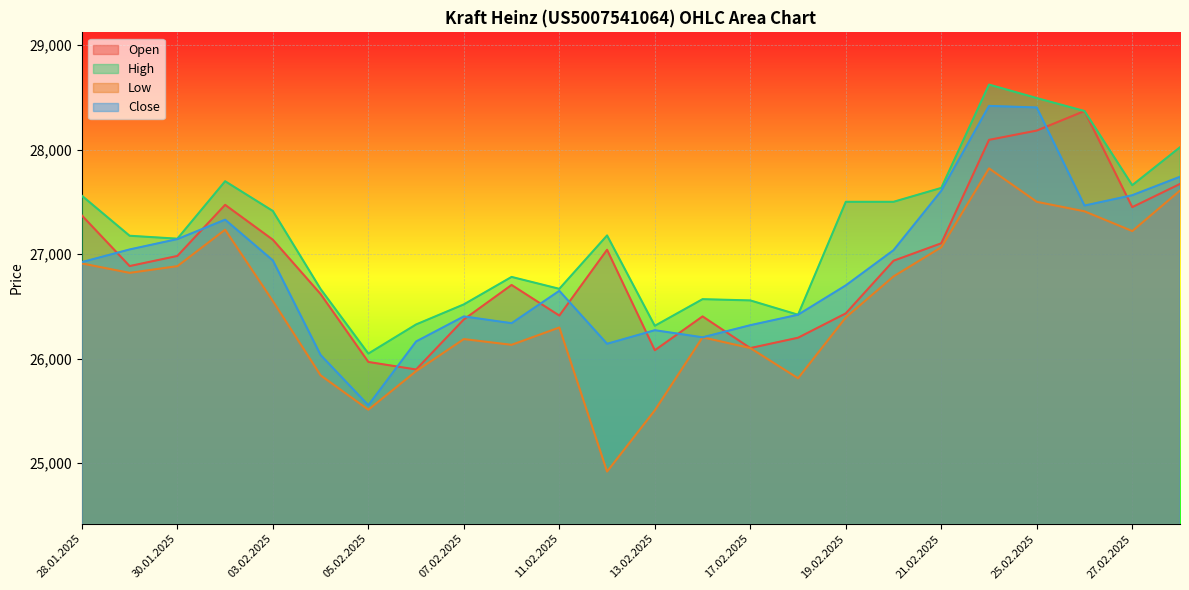

At which category is the sum across all series the highest?

24.02.2025